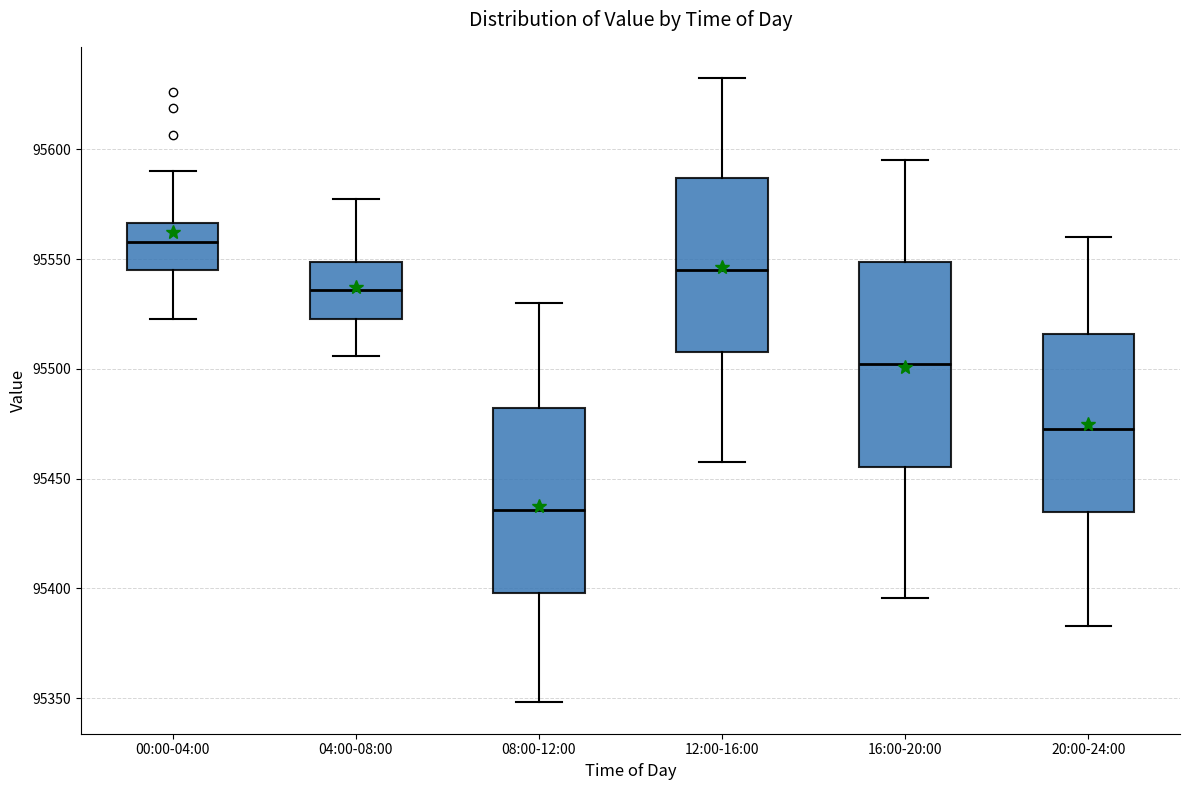

Reading left to right, transcribe this box plot: for each box, give where its median line is, the range the box spans, and where its two whiskers end, as read against the y-axis. The values are not printed on the chart, so give them approximately, as read against the axis.

00:00-04:00: median 95560, box 95545 to 95565, whiskers 95525 to 95590
04:00-08:00: median 95535, box 95525 to 95550, whiskers 95505 to 95580
08:00-12:00: median 95435, box 95400 to 95480, whiskers 95350 to 95530
12:00-16:00: median 95545, box 95510 to 95585, whiskers 95460 to 95635
16:00-20:00: median 95500, box 95455 to 95550, whiskers 95395 to 95595
20:00-24:00: median 95475, box 95435 to 95515, whiskers 95385 to 95560